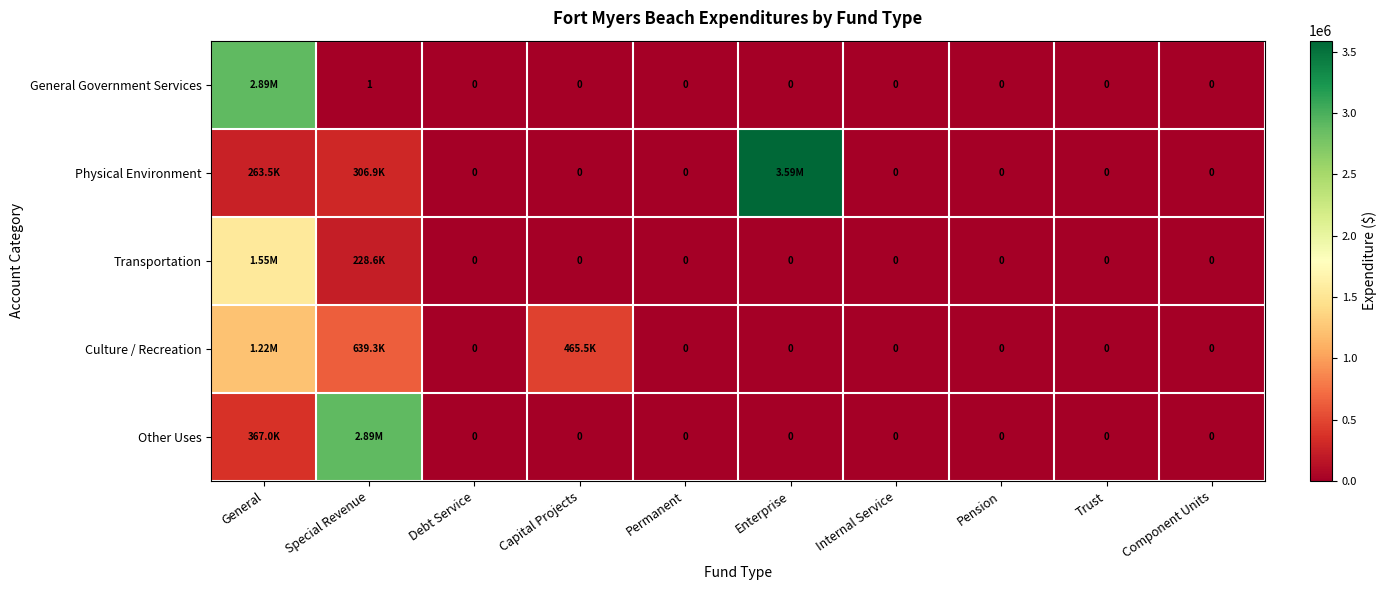

The value of Transportation at Capital Projects is 0. True or false?

True